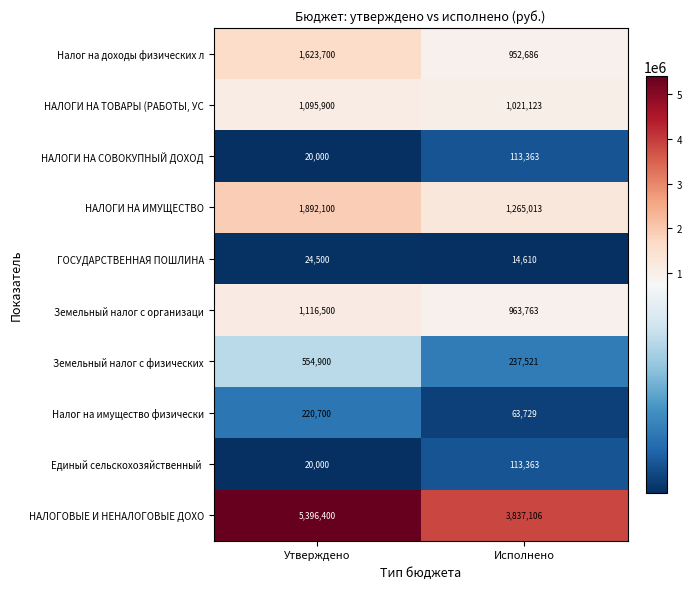

Between Утверждено and Исполнено, which series saw the biggest shift?

НАЛОГОВЫЕ И НЕНАЛОГОВЫЕ ДОХО